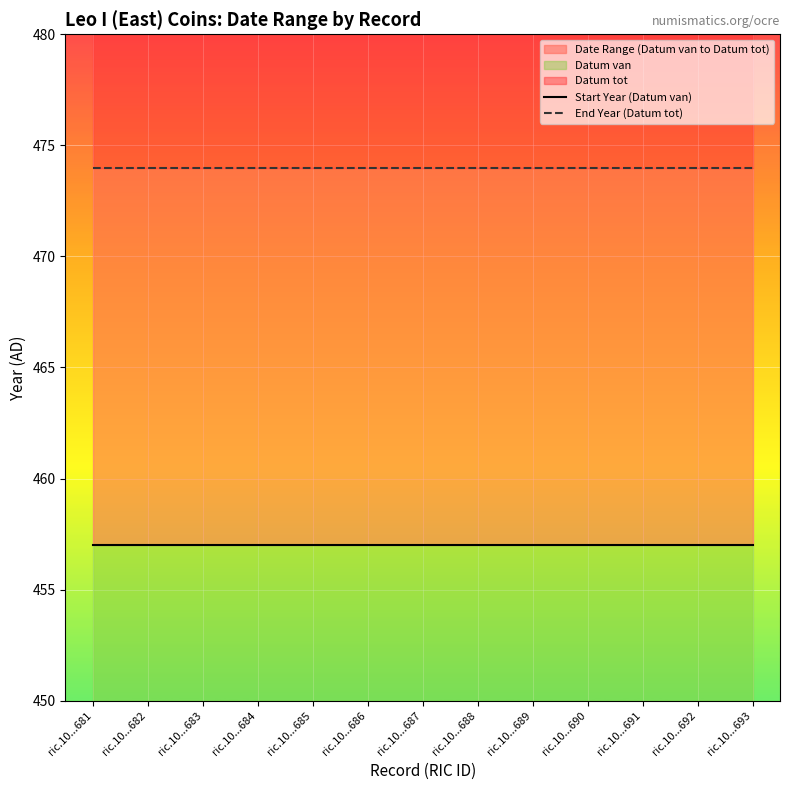

True or false: Start Year (Datum van) and End Year (Datum tot) cross at least once.

False